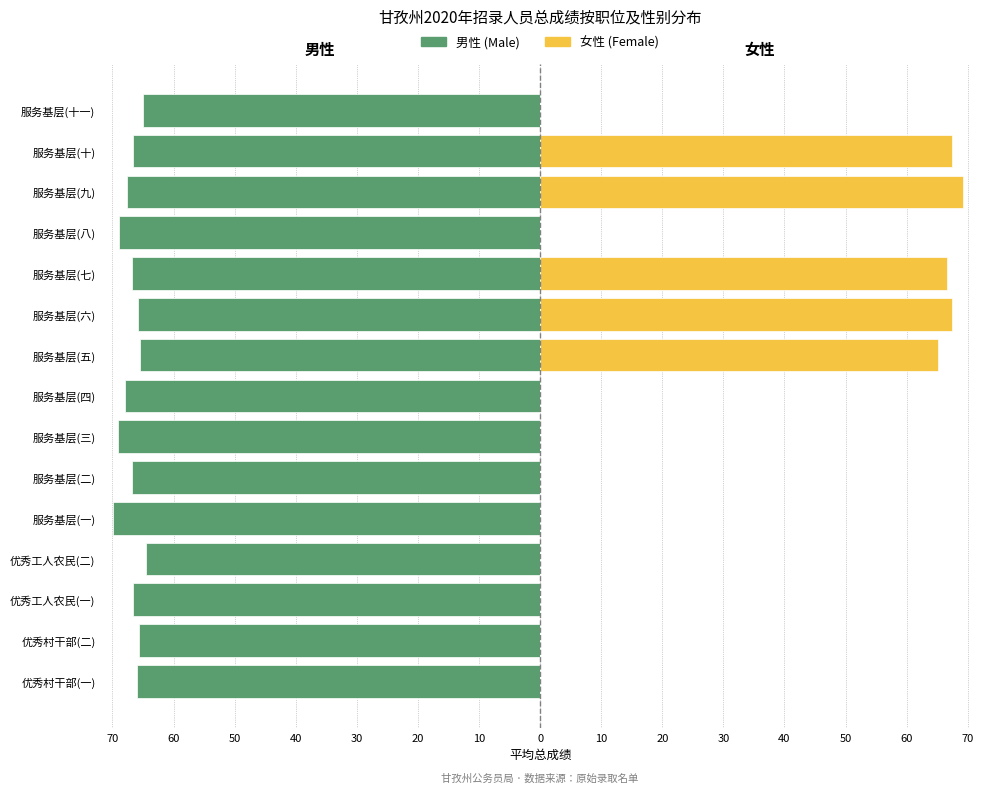

Which series changed the most between 优秀村干部(二) and 服务基层(九)?

女 (Female)